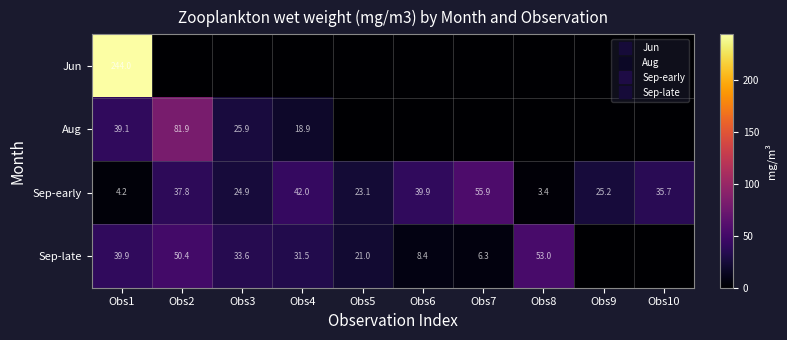

Between Obs5 and Obs3, which is larger?

Obs5